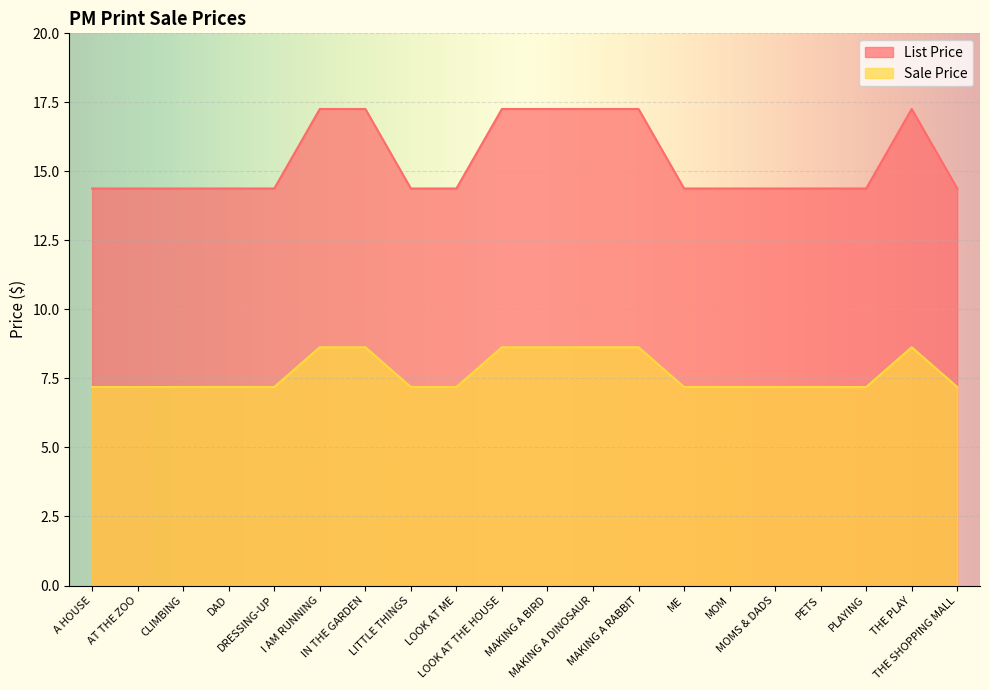

What is the greatest value displayed?

17.3